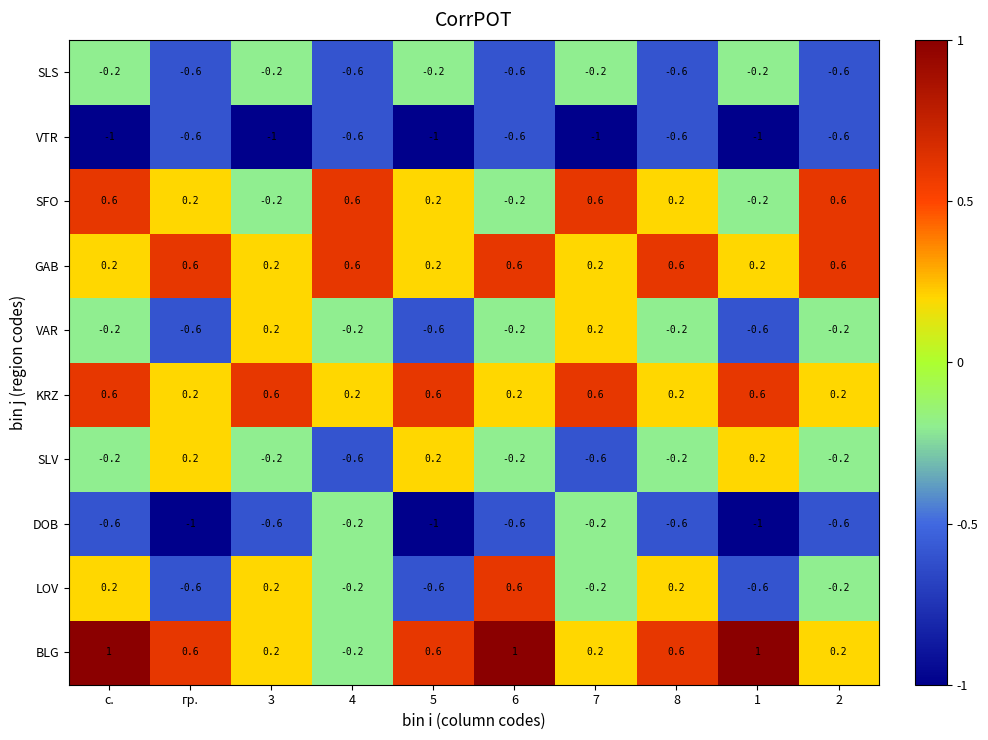

True or false: GAB has a value of 1.0 at 2.

False